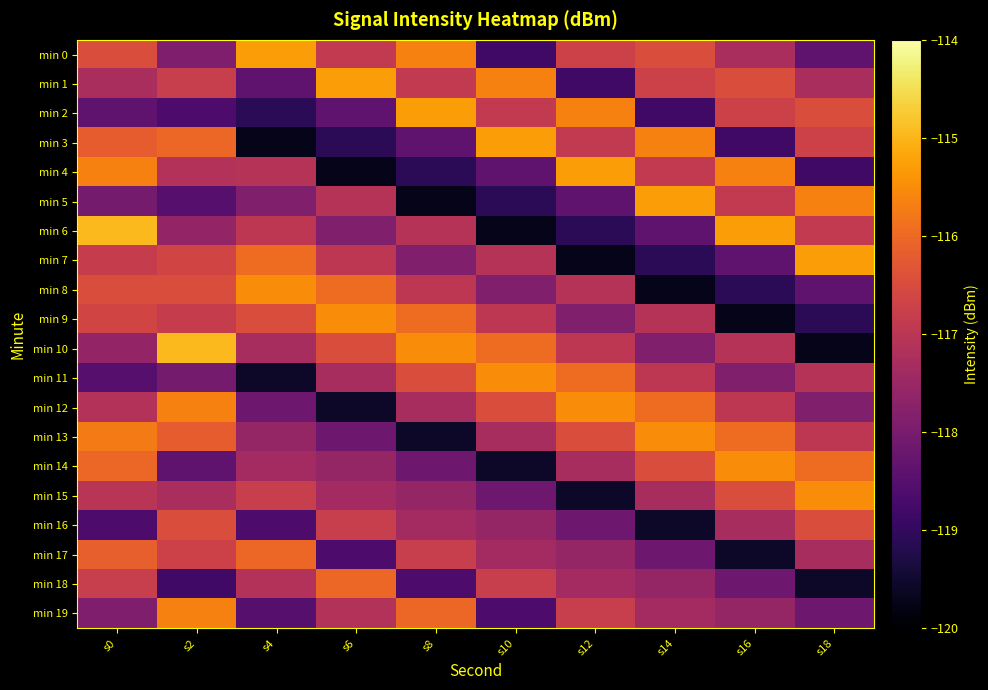

Rank the series by their maximum value, from lowest to highest.

min 16, min 17, min 18, min 19, min 8, min 9, min 11, min 12, min 13, min 14, min 15, min 0, min 1, min 2, min 3, min 4, min 5, min 7, min 6, min 10